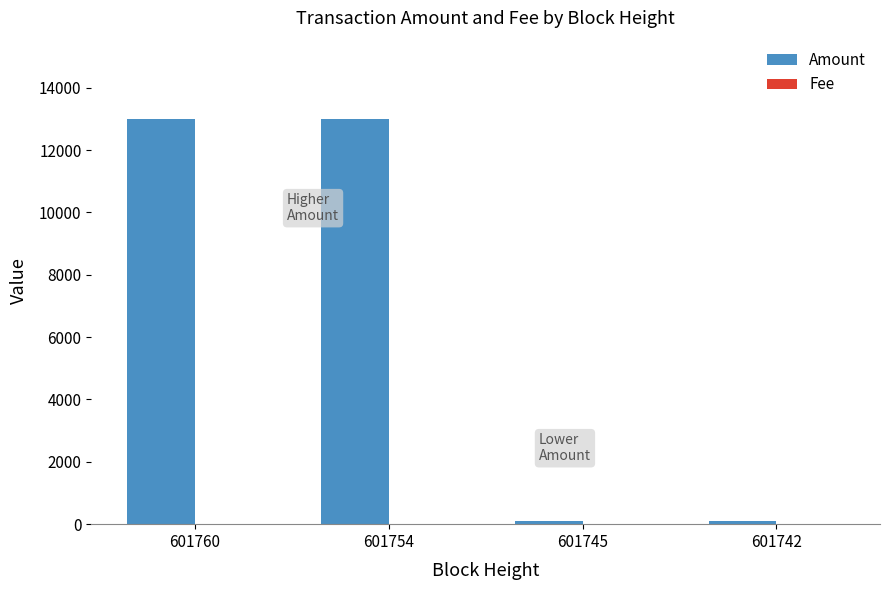

The Amount series shows 23358.2 at 601760. True or false?

False